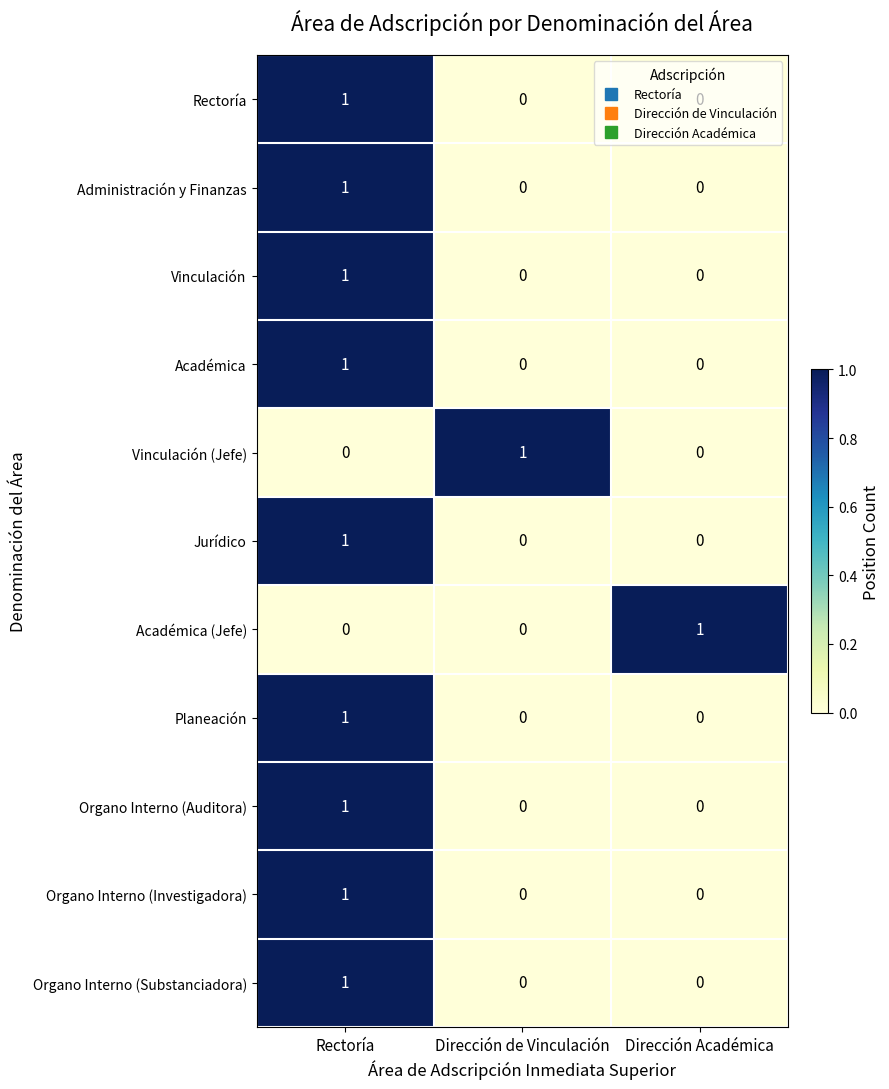

The value of Jurídico at Rectoría is 1. True or false?

True